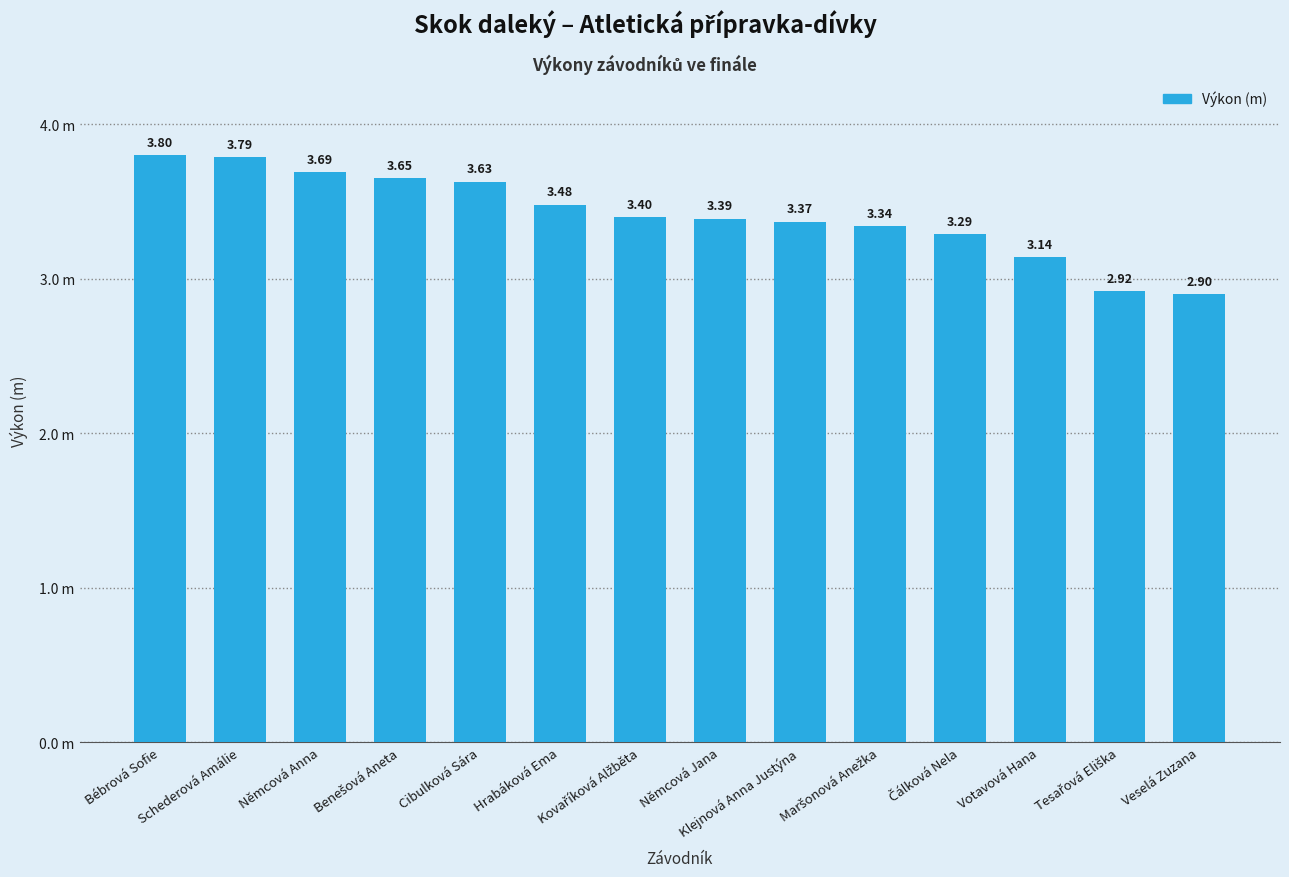

What is the label of the 4th bar from the right?

Čálková Nela